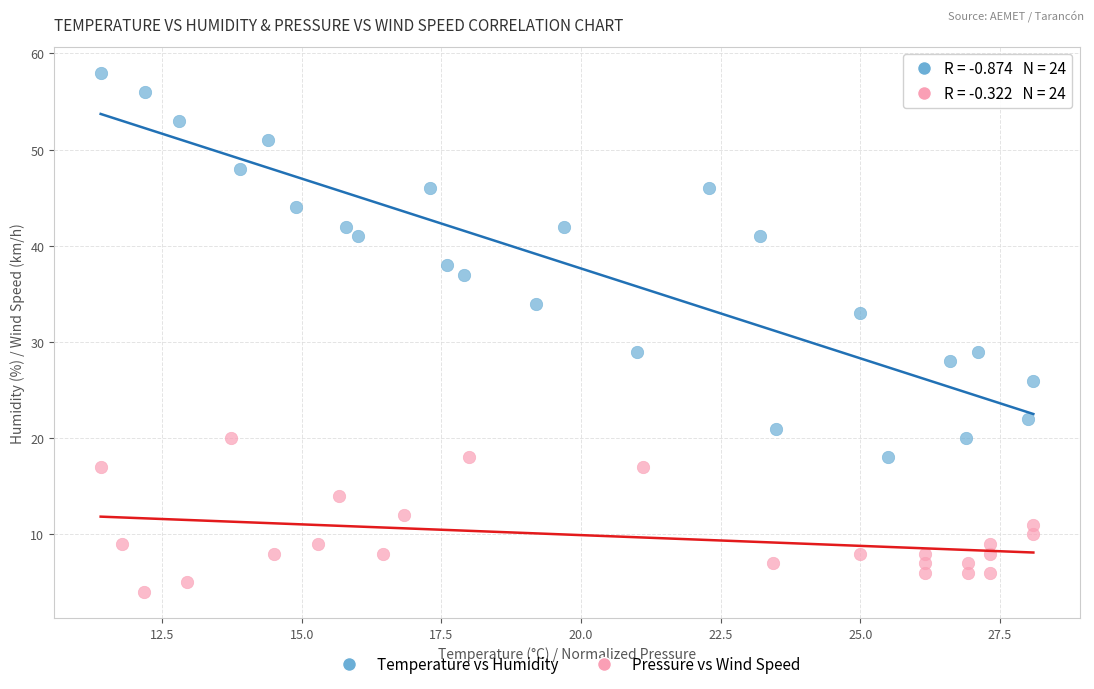

Which series reaches the maximum Y coordinate?

Temperature vs Humidity